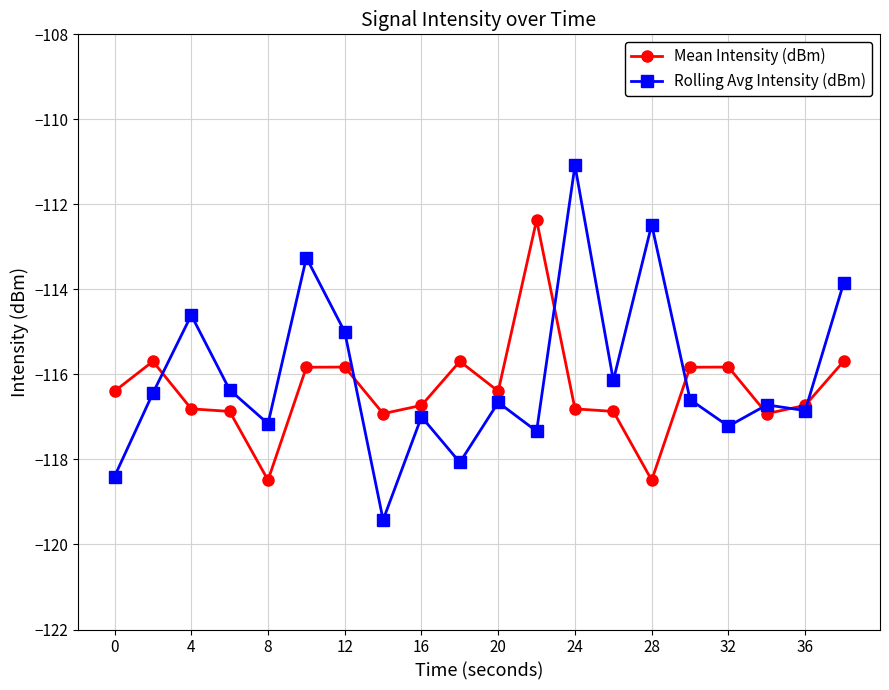

What is the lowest value of the Mean Intensity (dBm) series?

-118.5